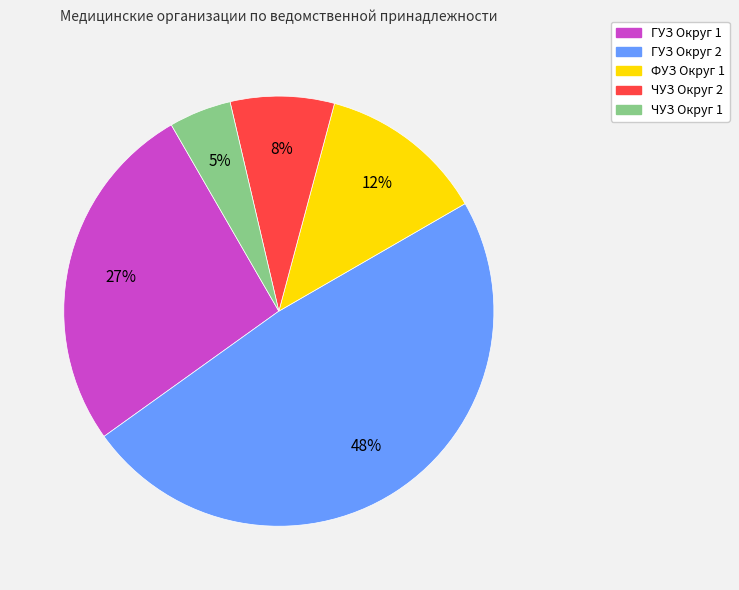

Does any single category account for the majority?

No